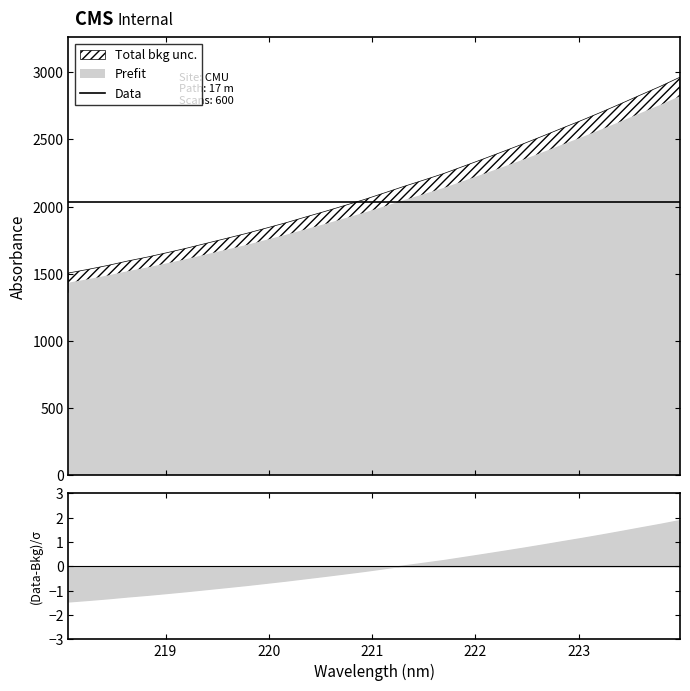

Which category has the lowest value across all series?

218.0596